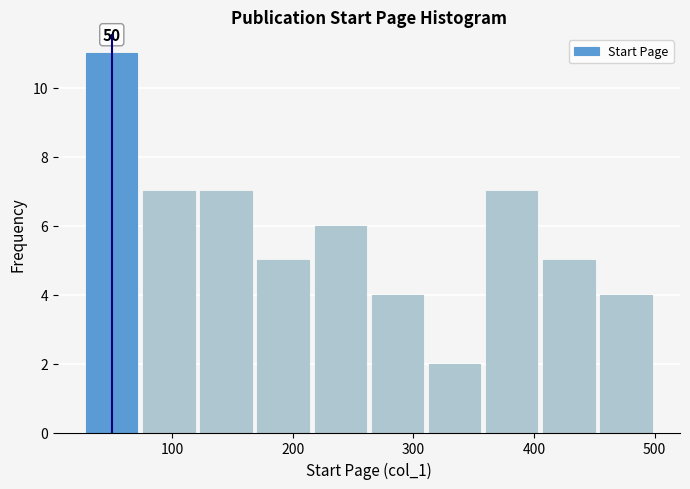

Over which range of the x-axis is the bar tallest?

30 to 70